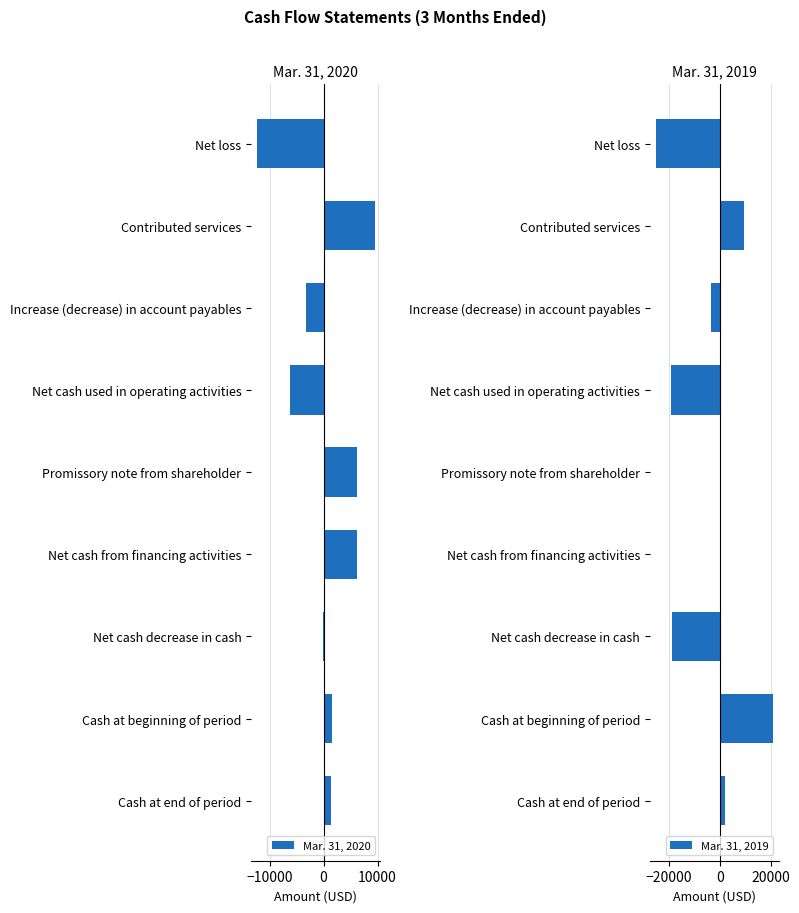

The value of Mar. 31, 2020 at Net cash used in operating activities is -6154. True or false?

True